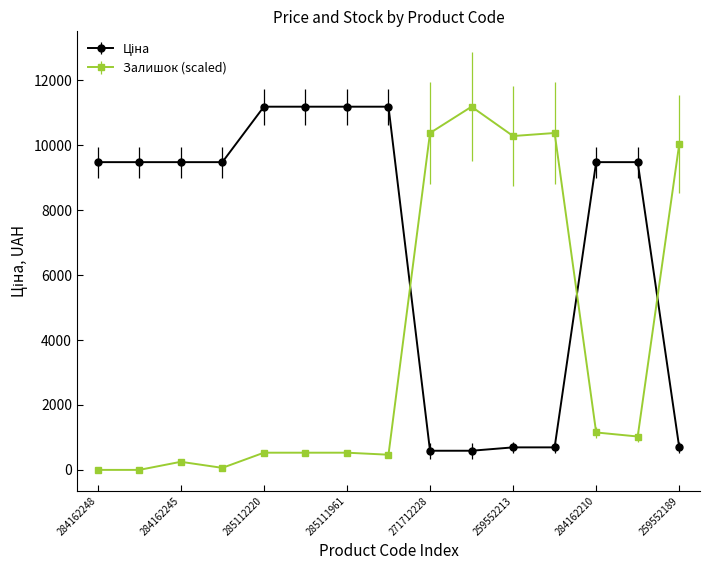

What is the greatest value displayed?

11188.2